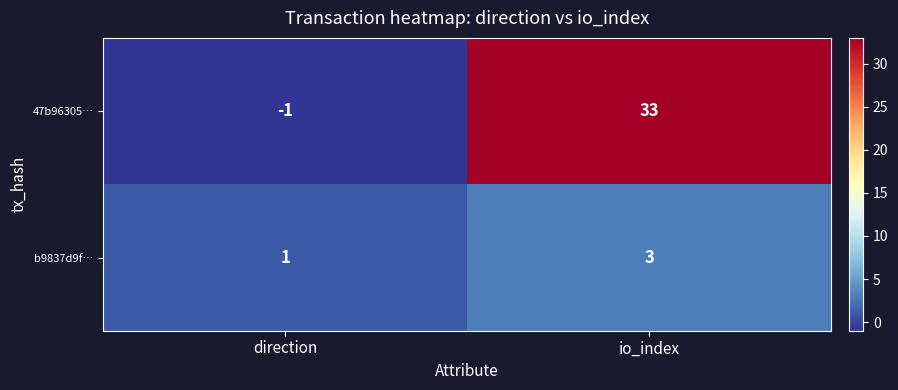

How many data points does each series have?

2